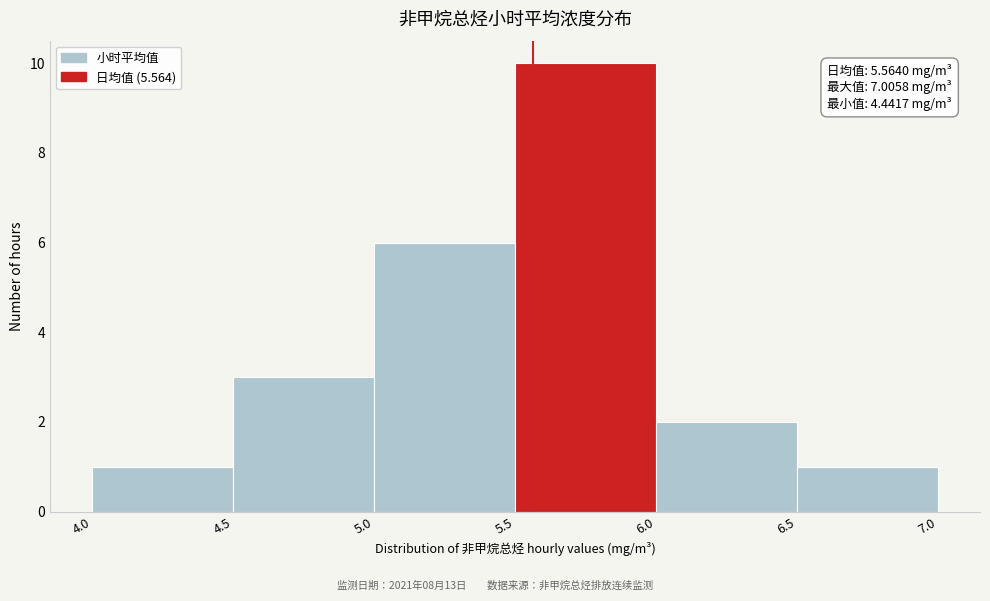

Over which range of the x-axis is the bar tallest?

5.5 to 6.0